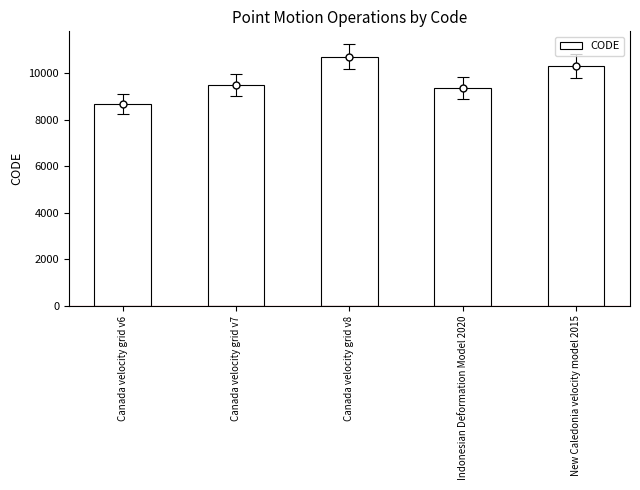

What is the change in value from Canada velocity grid v6 to New Caledonia velocity model 2015?

+1647